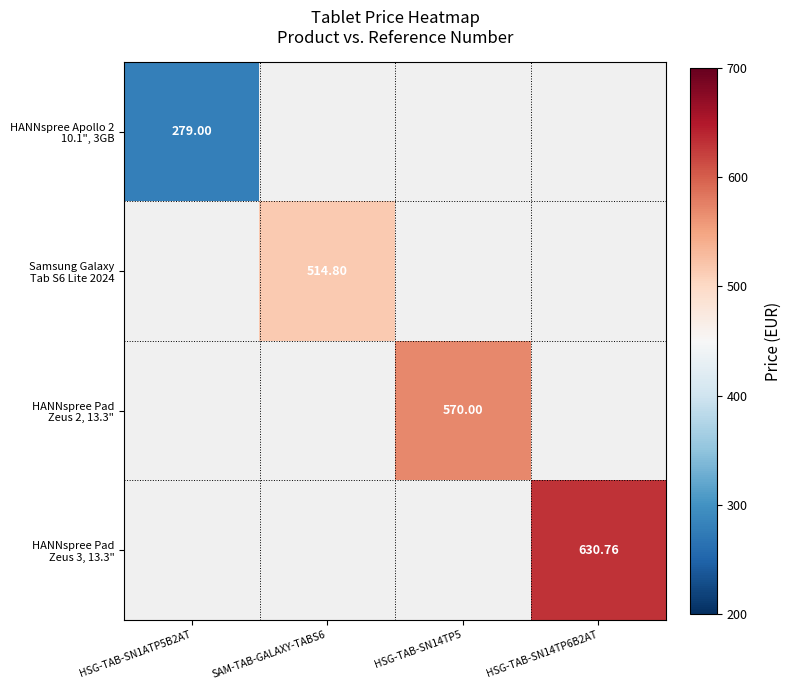

Is it true that Samsung Galaxy Tab S6 Lite 2024 equals 514.8 at SAM-TAB-GALAXY-TABS6?

True